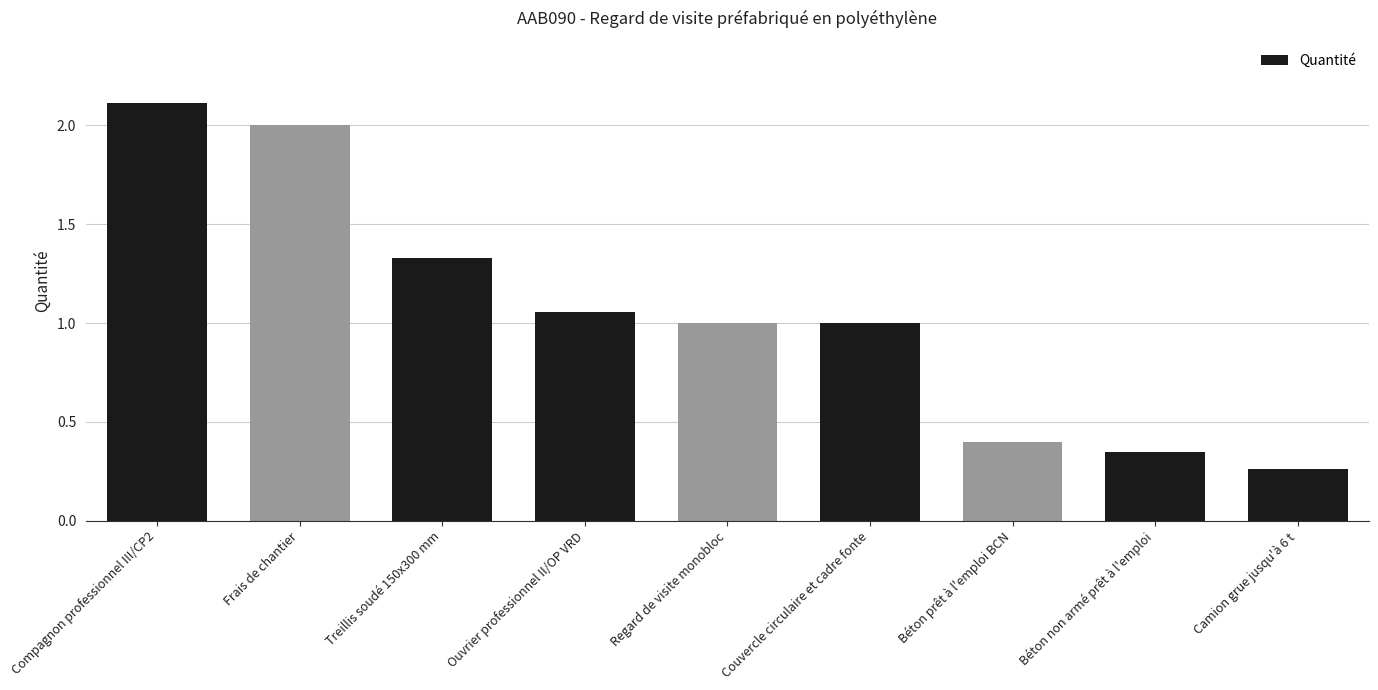

What is the sum of the values at Béton prêt à l'emploi BCN and Frais de chantier?

2.4